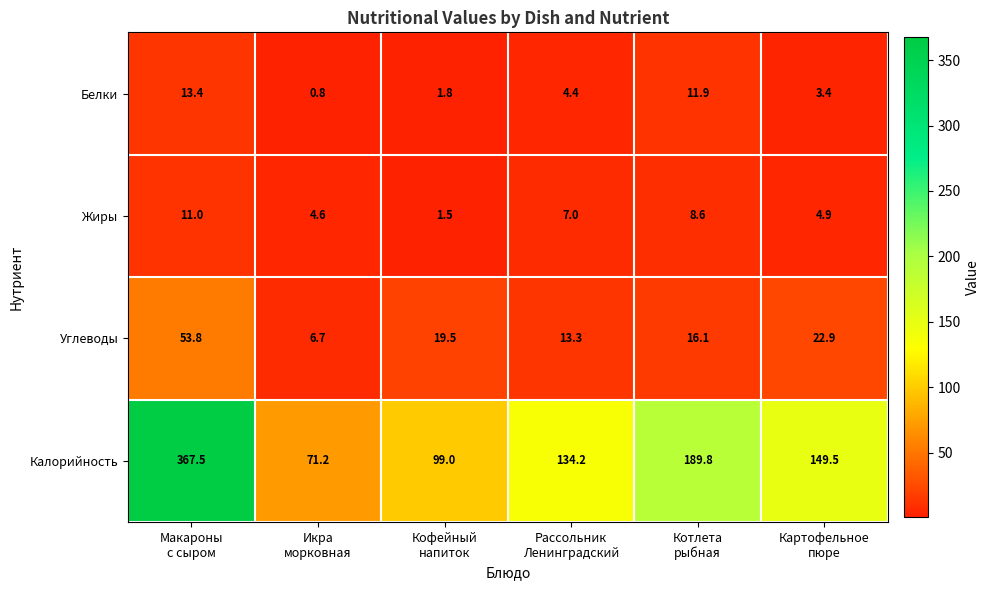

Reading left to right, transcribe all the data shown in this chart.

Белки: 13.4	0.8	1.8	4.4	11.9	3.4
Жиры: 11.0	4.6	1.5	7.0	8.6	4.9
Углеводы: 53.8	6.7	19.5	13.3	16.1	22.9
Калорийность: 367.5	71.2	99.0	134.2	189.8	149.5